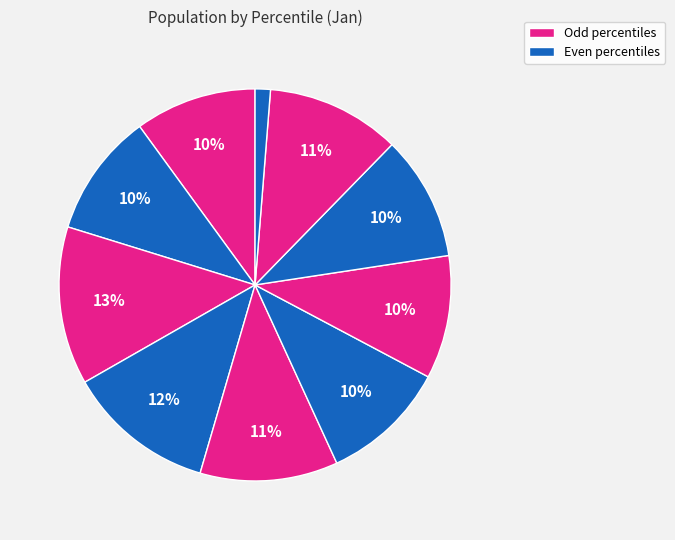

How many segments does this pie chart have?

10